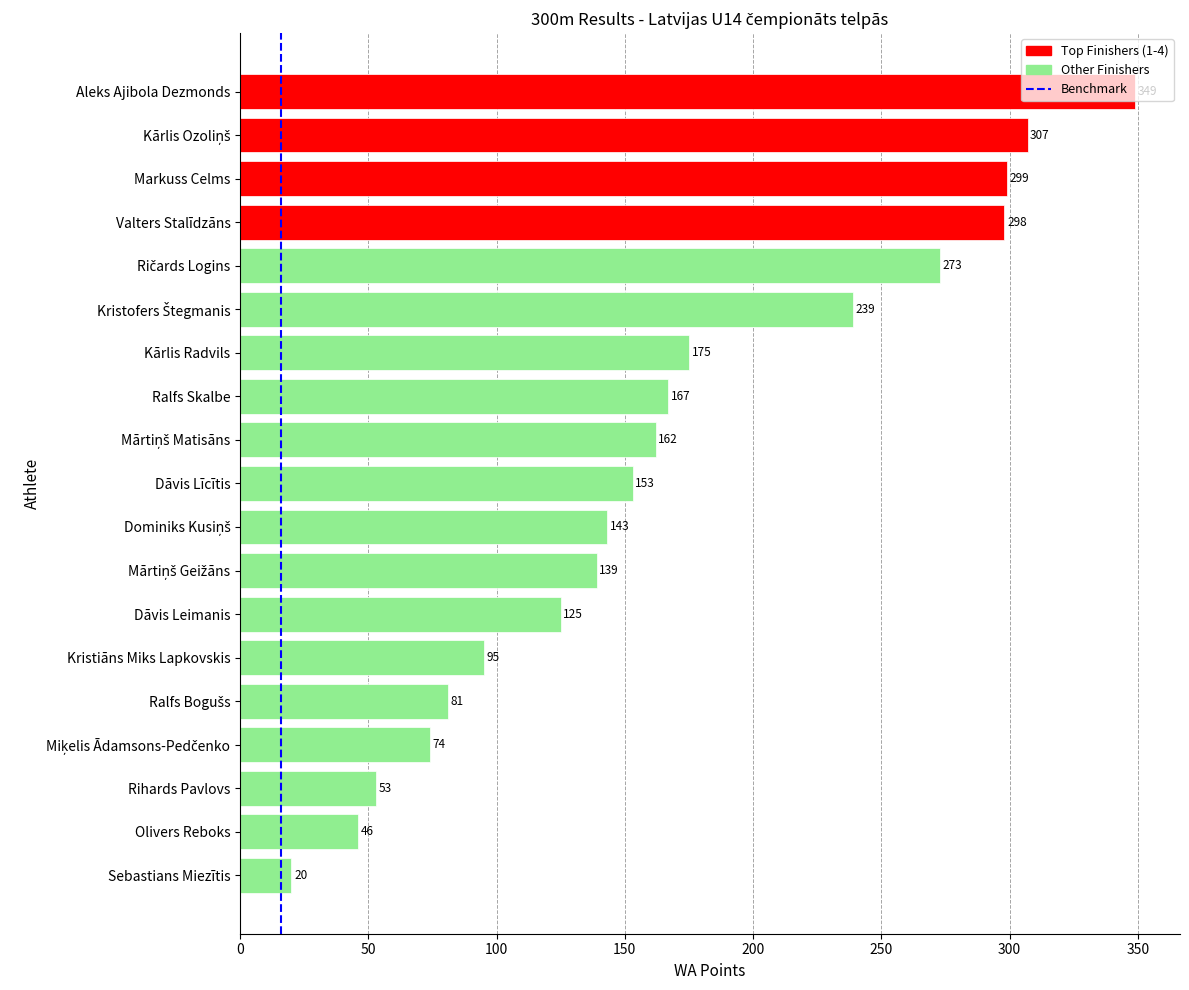

Are the bars grouped side by side (vs. stacked)?

No